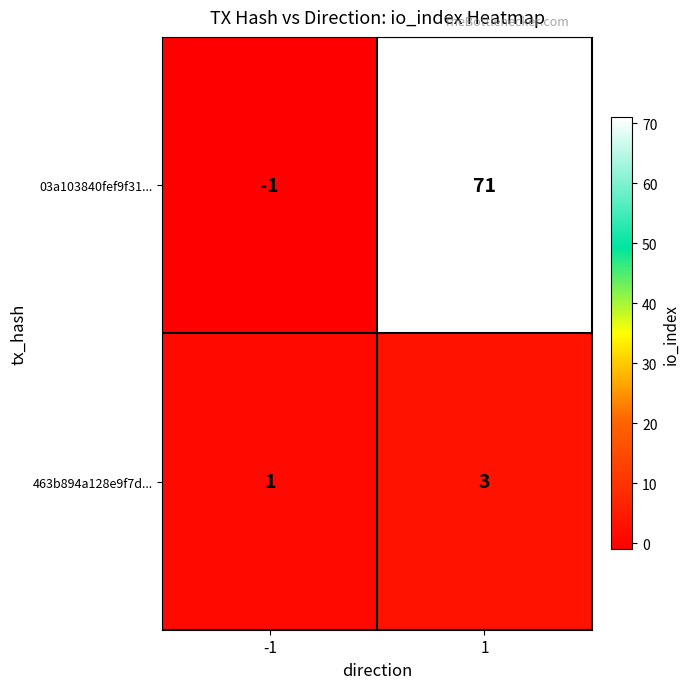

The 463b894a128e9f7d... series shows 1 at -1. True or false?

True